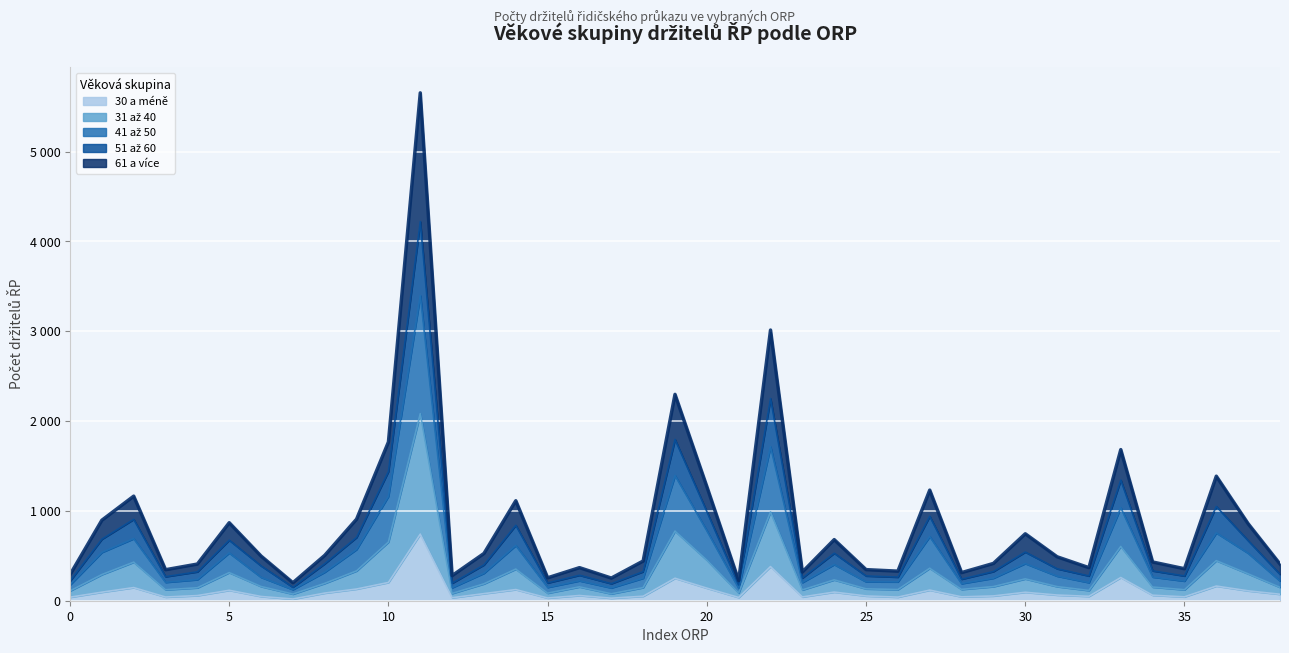

Which series has the largest total across all categories?

51 až 60